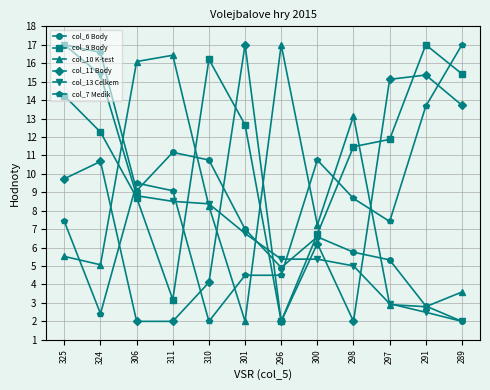

What is the total value across all series at 297?

45.6